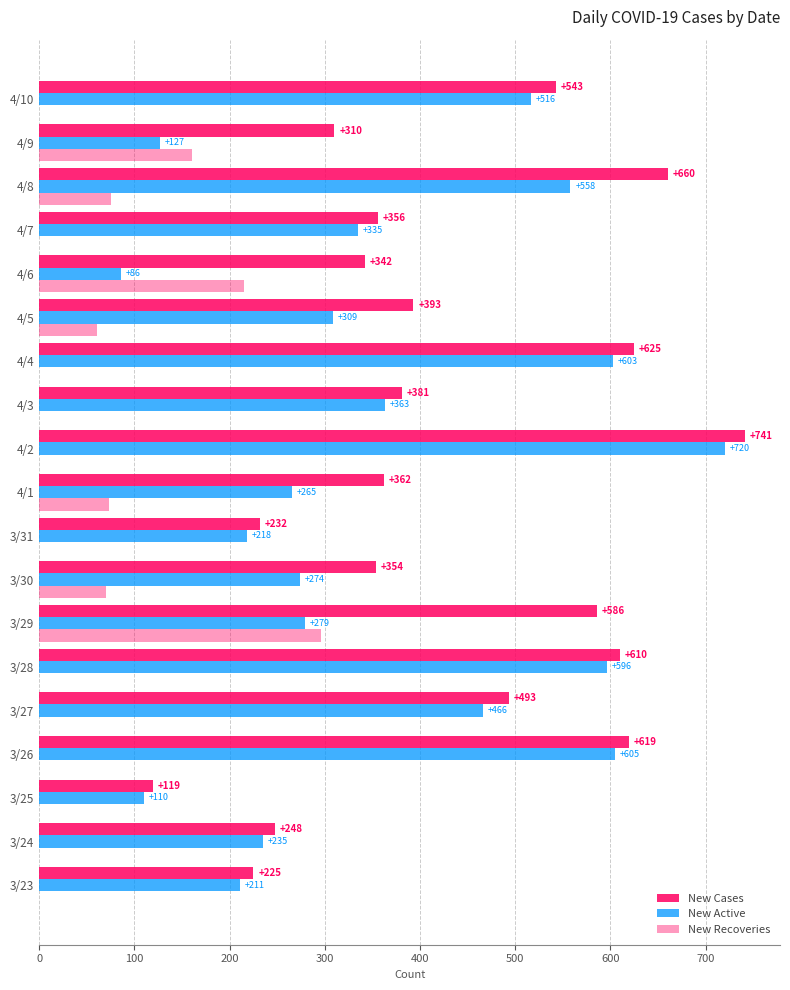

Reading left to right, transcribe all the data shown in this chart.

New Cases: 225	248	119	619	493	610	586	354	232	362	741	381	625	393	342	356	660	310	543
New Active: 211	235	110	605	466	596	279	274	218	265	720	363	603	309	86	335	558	127	516
New Recoveries: 0	0	0	0	0	0	296	70	0	73	0	0	0	61	215	0	75	160	0